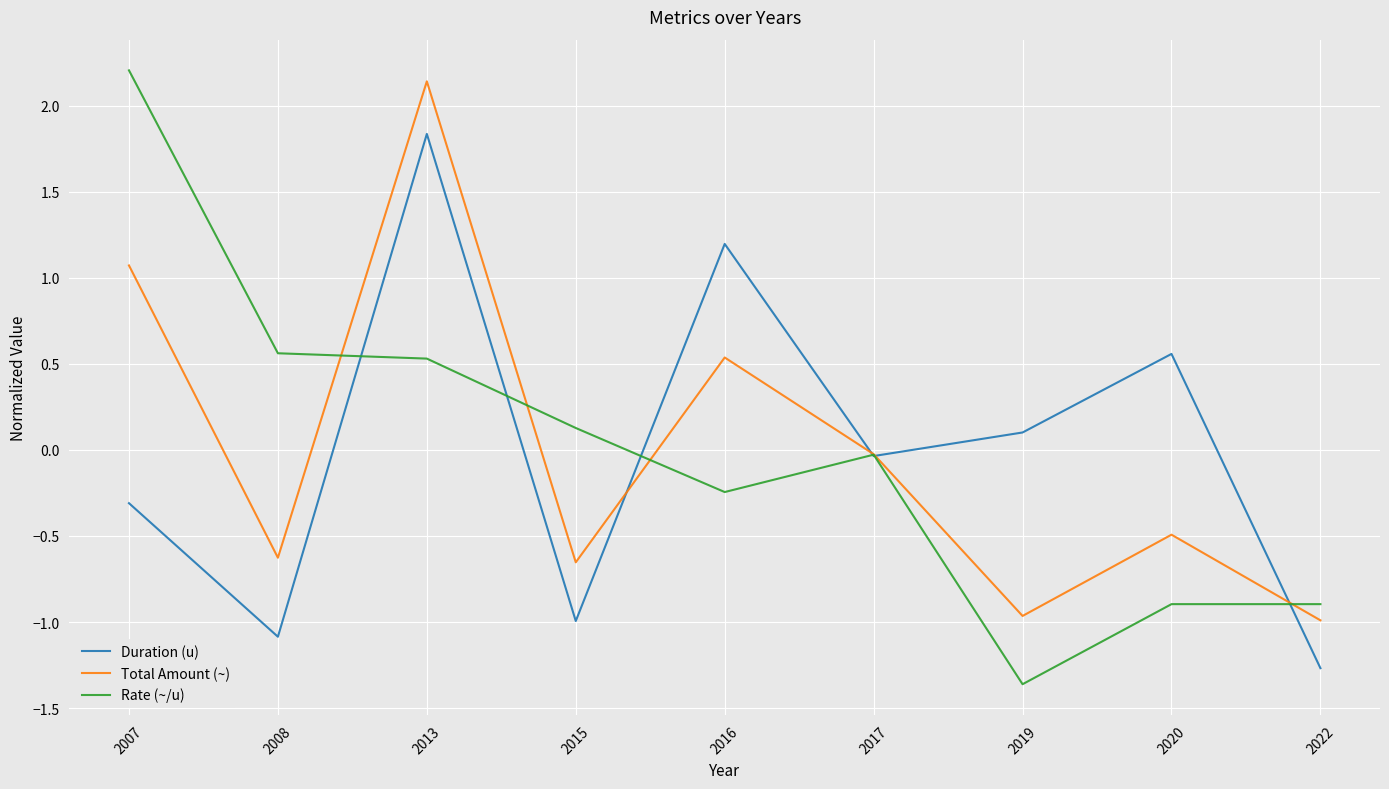

Which category has the highest value in the Rate (~/u) series?

2007